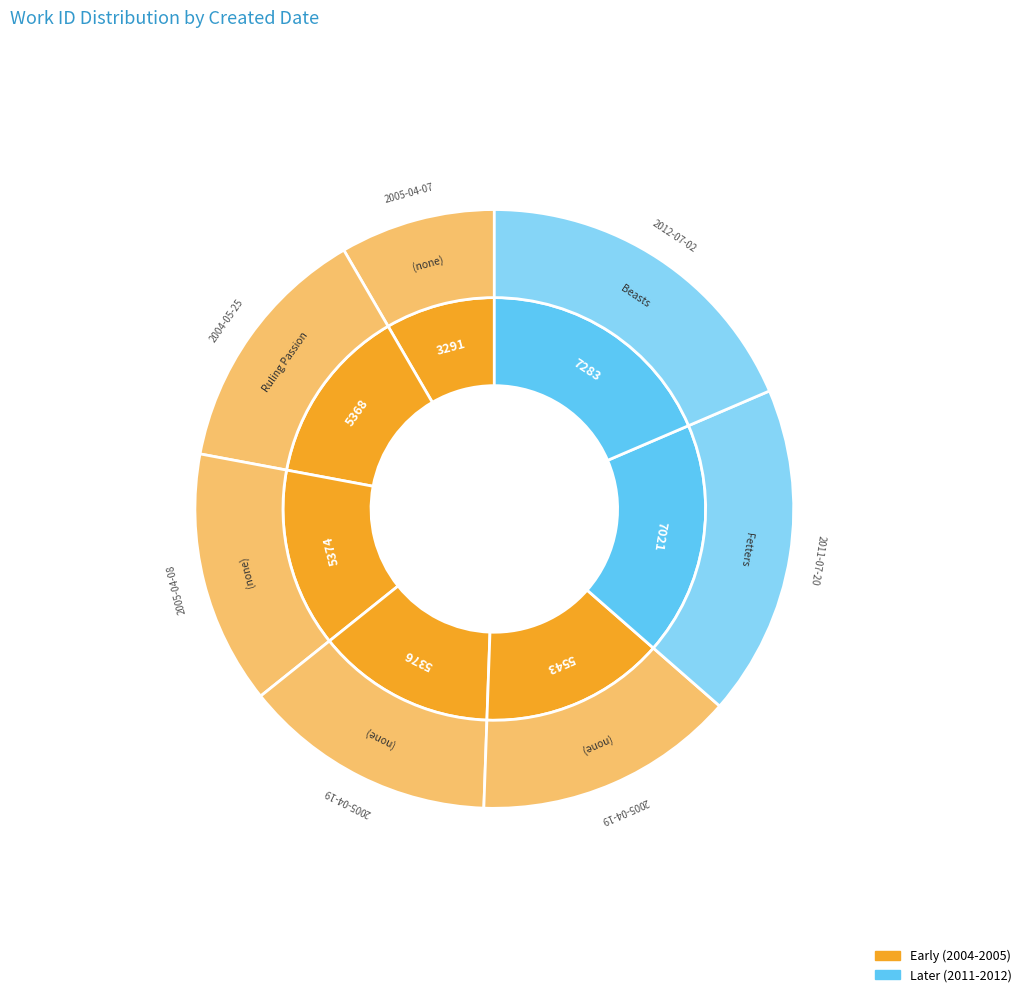

The 2012-07-02 slice represents 5% of the pie. True or false?

False